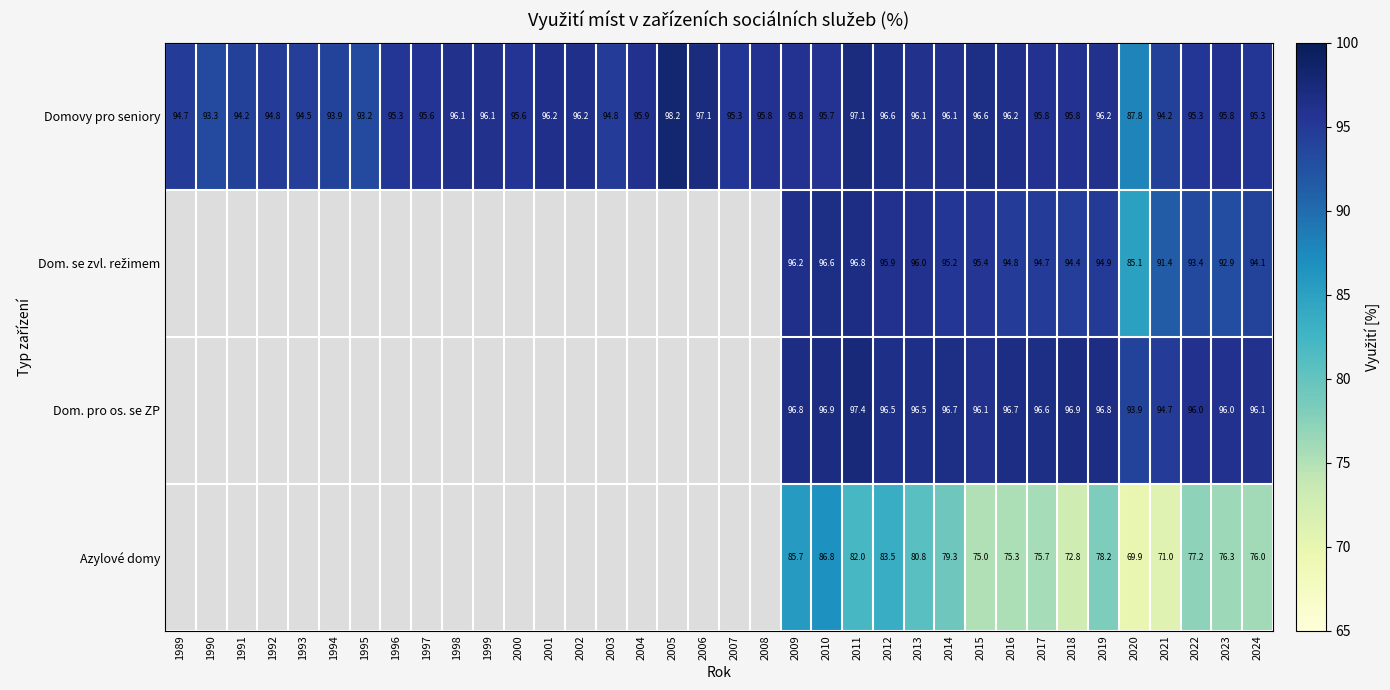

Which series changed the most between 2013 and 2017?

Azylové domy